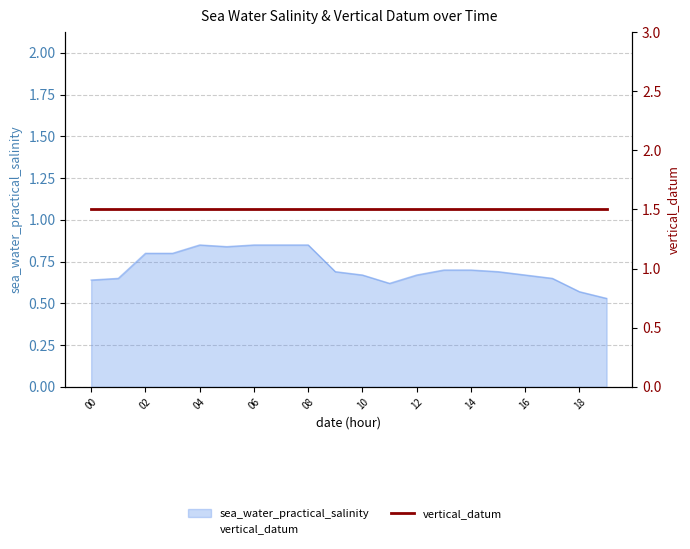

Count the values in the range 0 to 1.

20